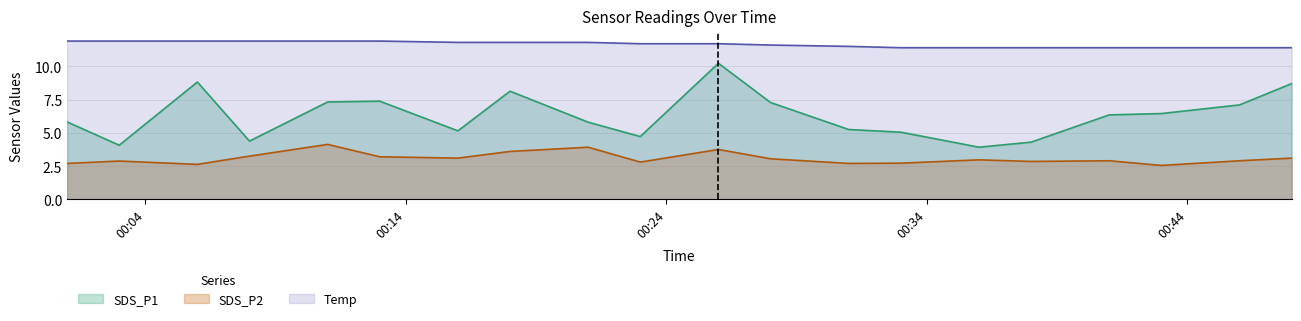

Rank the series by their maximum value, from lowest to highest.

SDS_P2, SDS_P1, Temp